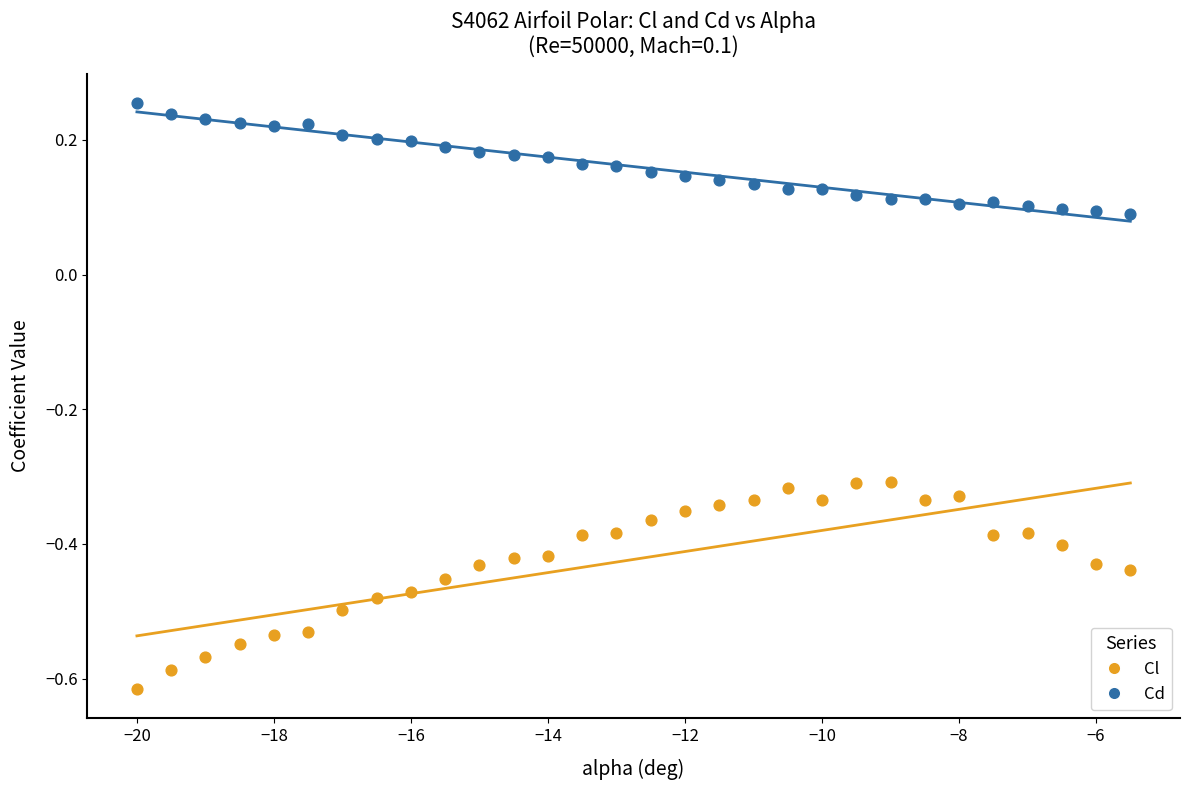

Which series contains the highest Y value?

Cd